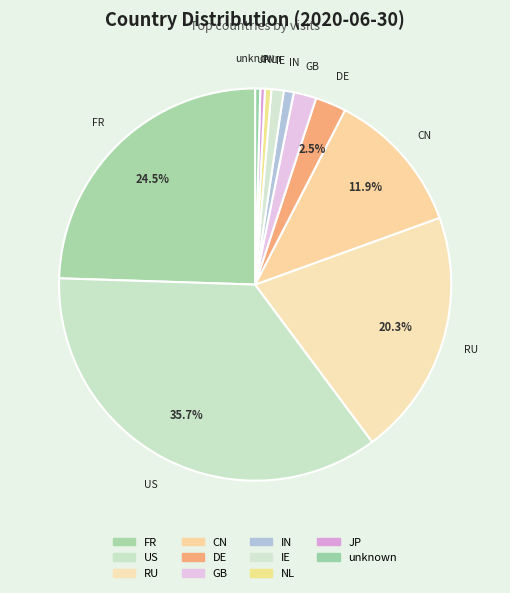

Which category has the smallest portion of the pie?

JP